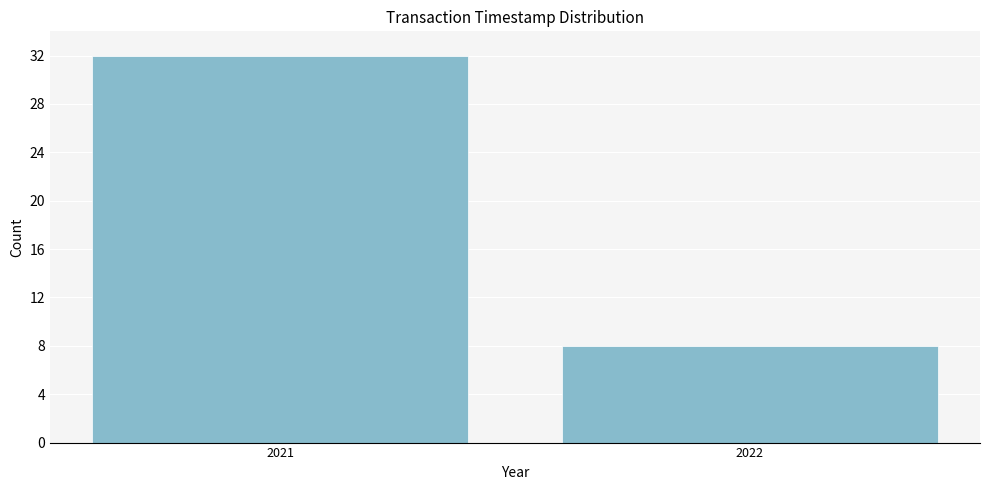

Reading left to right, list all the values displayed in this chart.

32	8